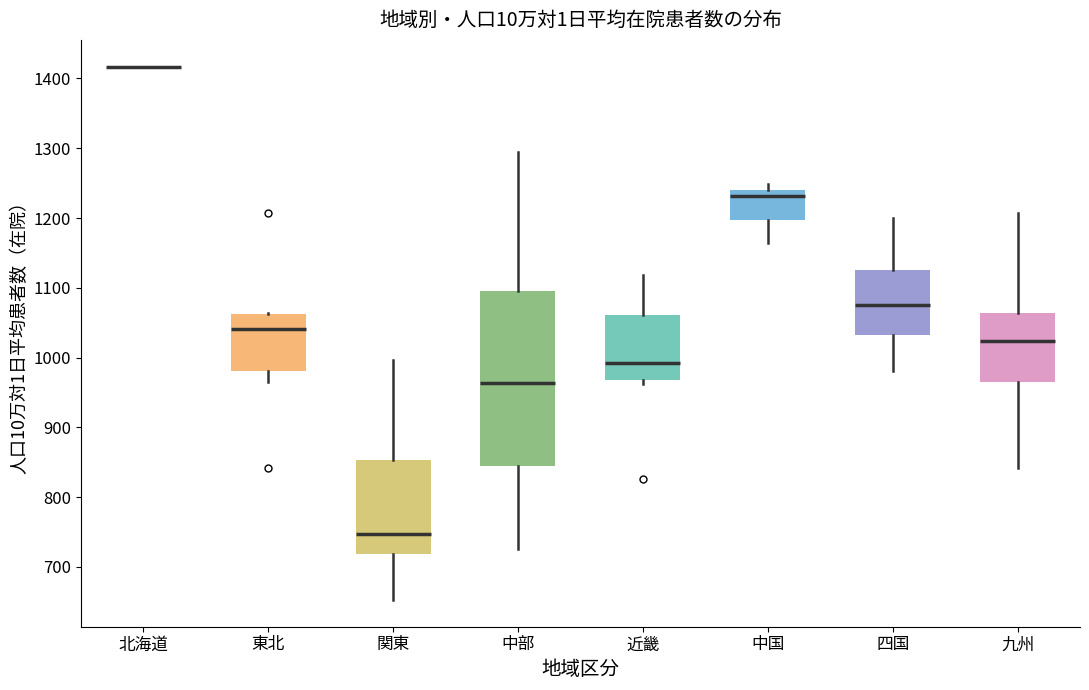

Which box is the tallest, from its lower edge to its upper edge?

中部